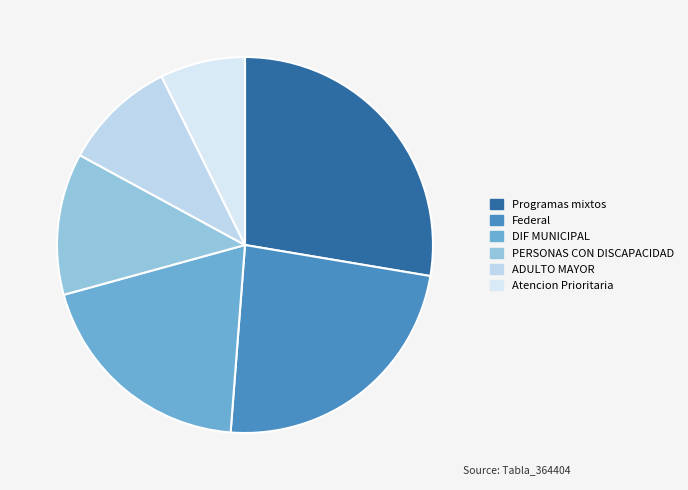

Is there a majority slice in this chart?

No